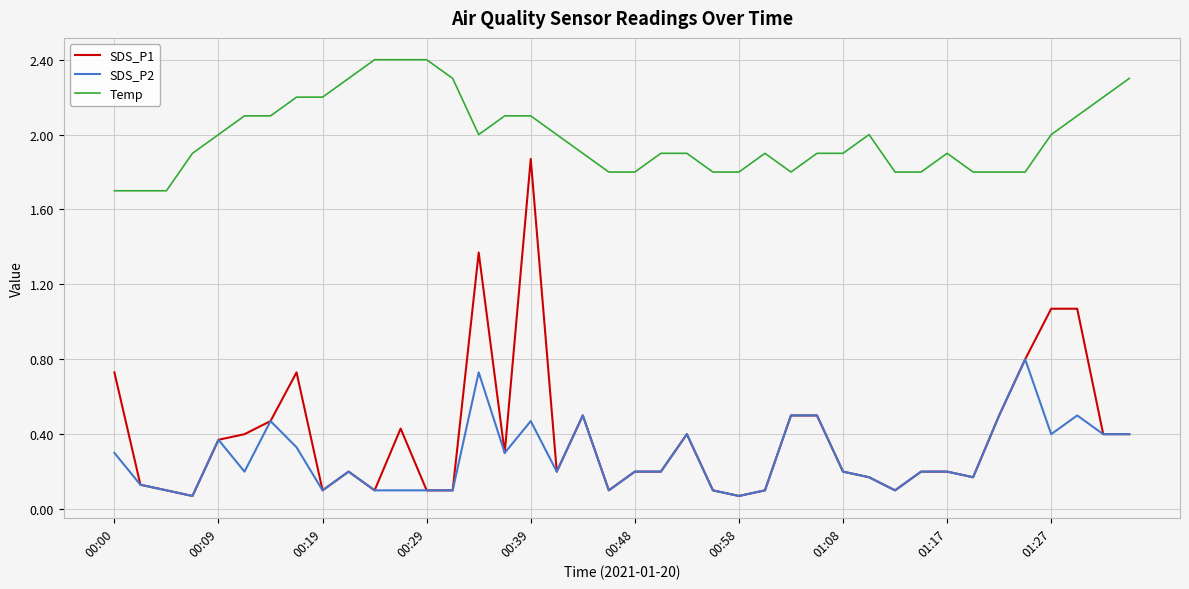

List the series in order of their peak value, lowest first.

SDS_P2, SDS_P1, Temp